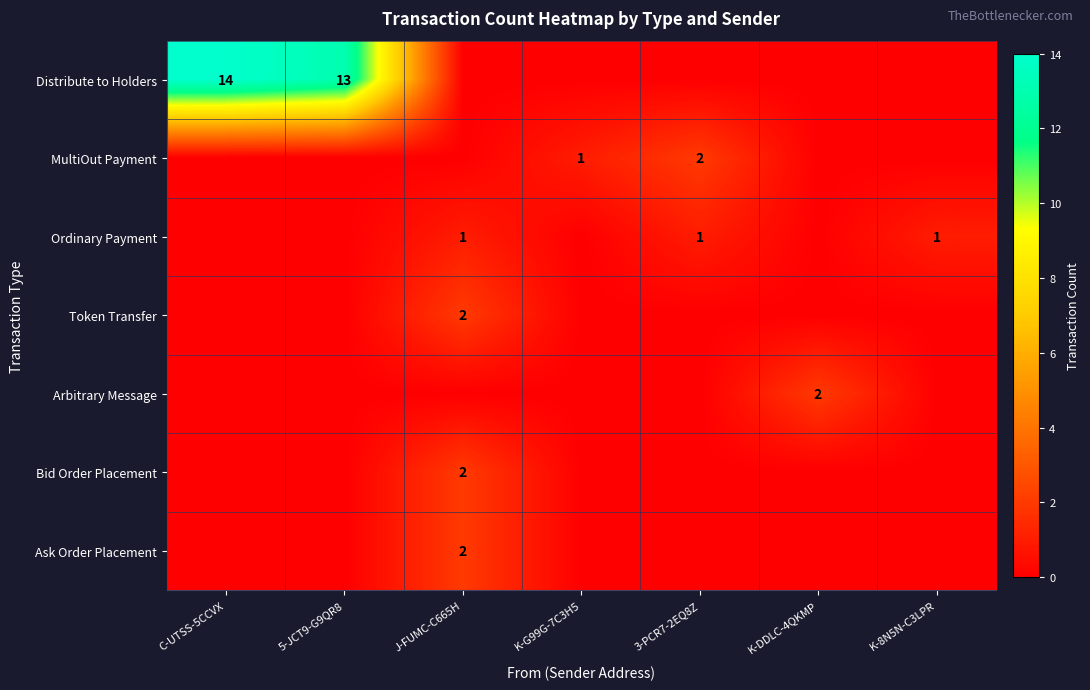

Which label corresponds to the largest value in the chart?

C-UTSS-5CCVX